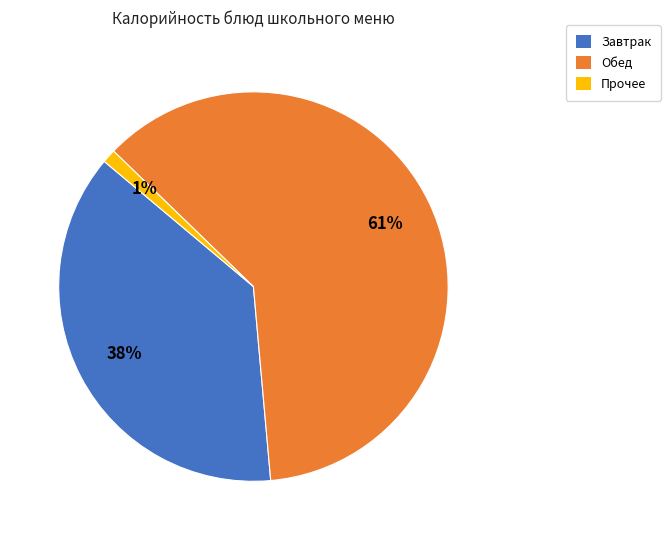

Is the sum of Прочее and Завтрак greater than half?

No